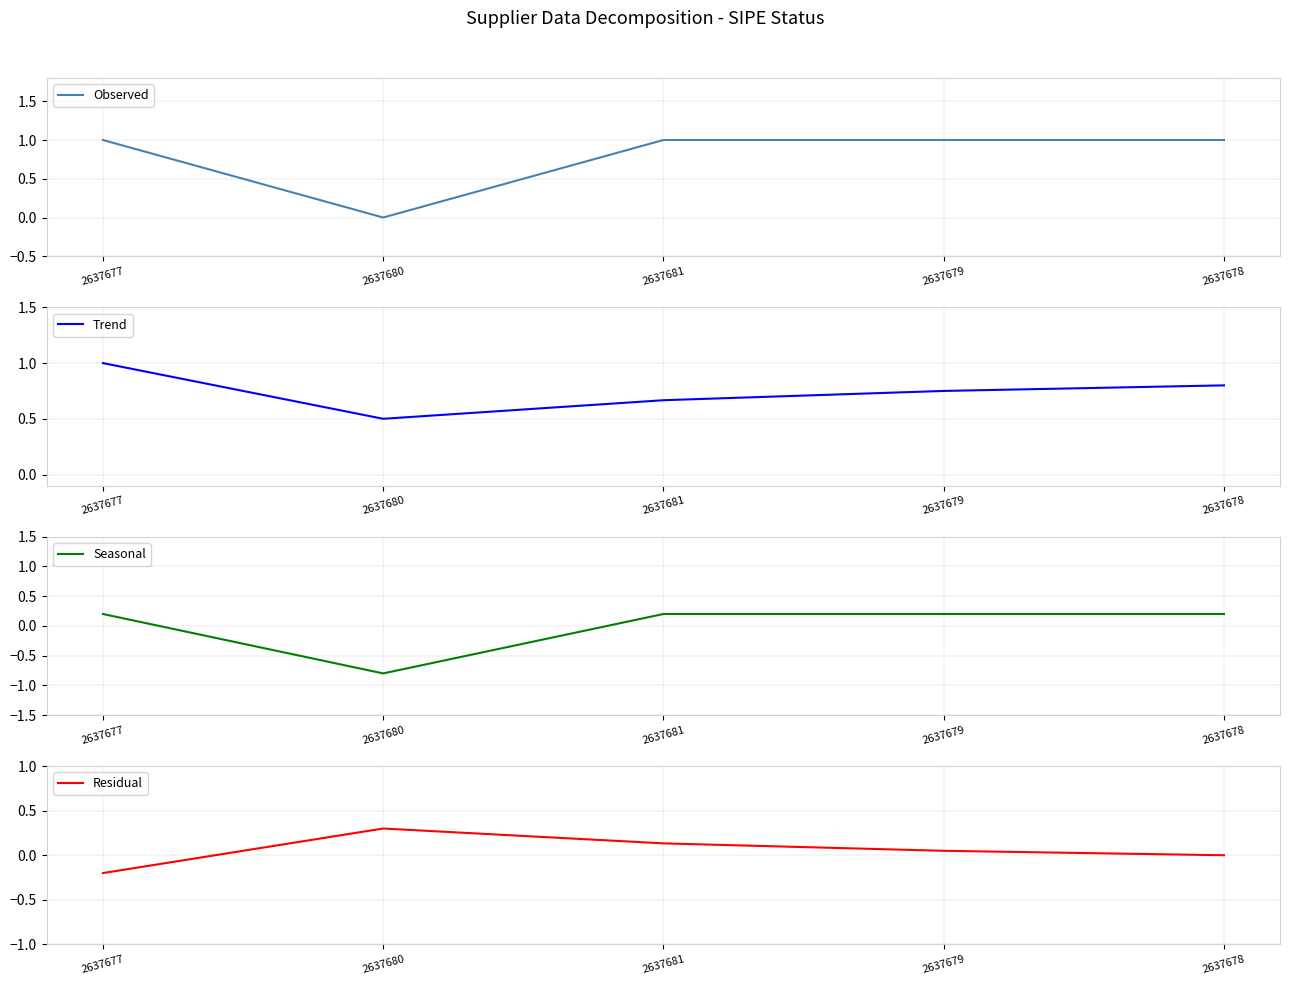

True or false: Trend has more than 0 interior local peaks.

False